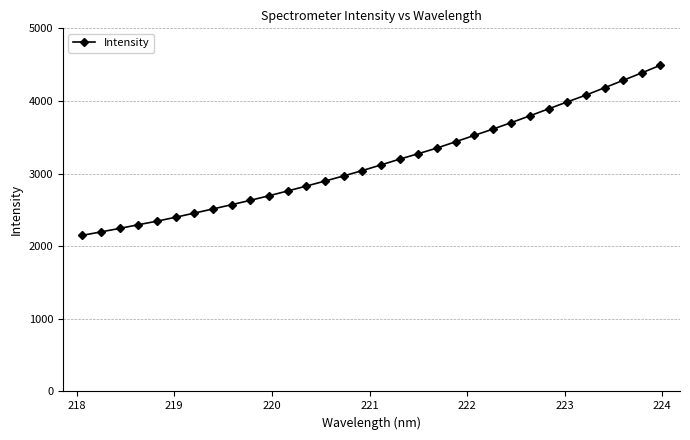

What is the value of the 24th point from the left?

3702.8